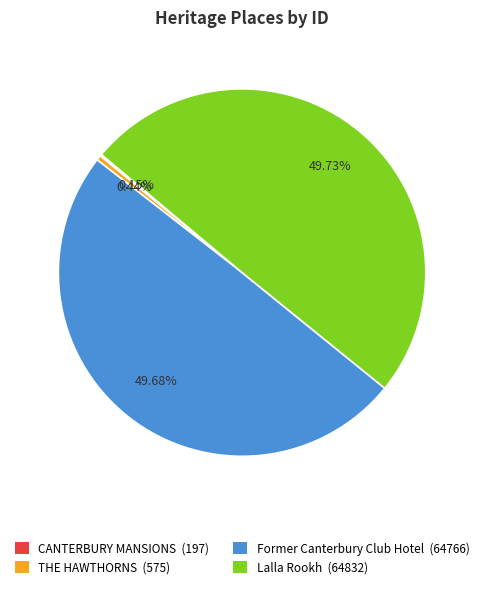

What percentage is NOT represented by THE HAWTHORNS?

99.6%